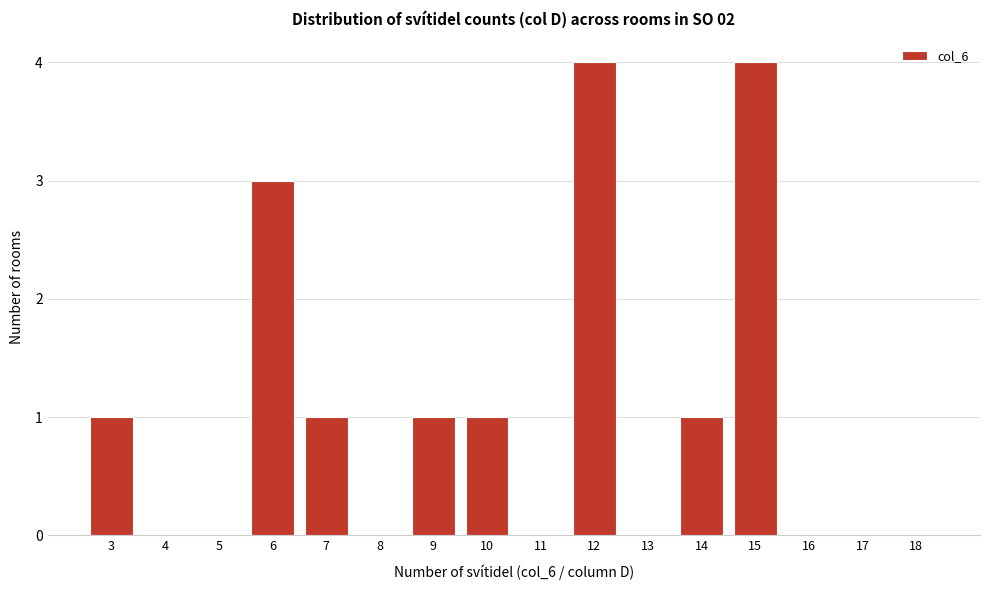

Reading left to right, extract all data points from this chart.

3=1	4=0	5=0	6=3	7=1	8=0	9=1	10=1	11=0	12=4	13=0	14=1	15=4	16=0	17=0	18=0